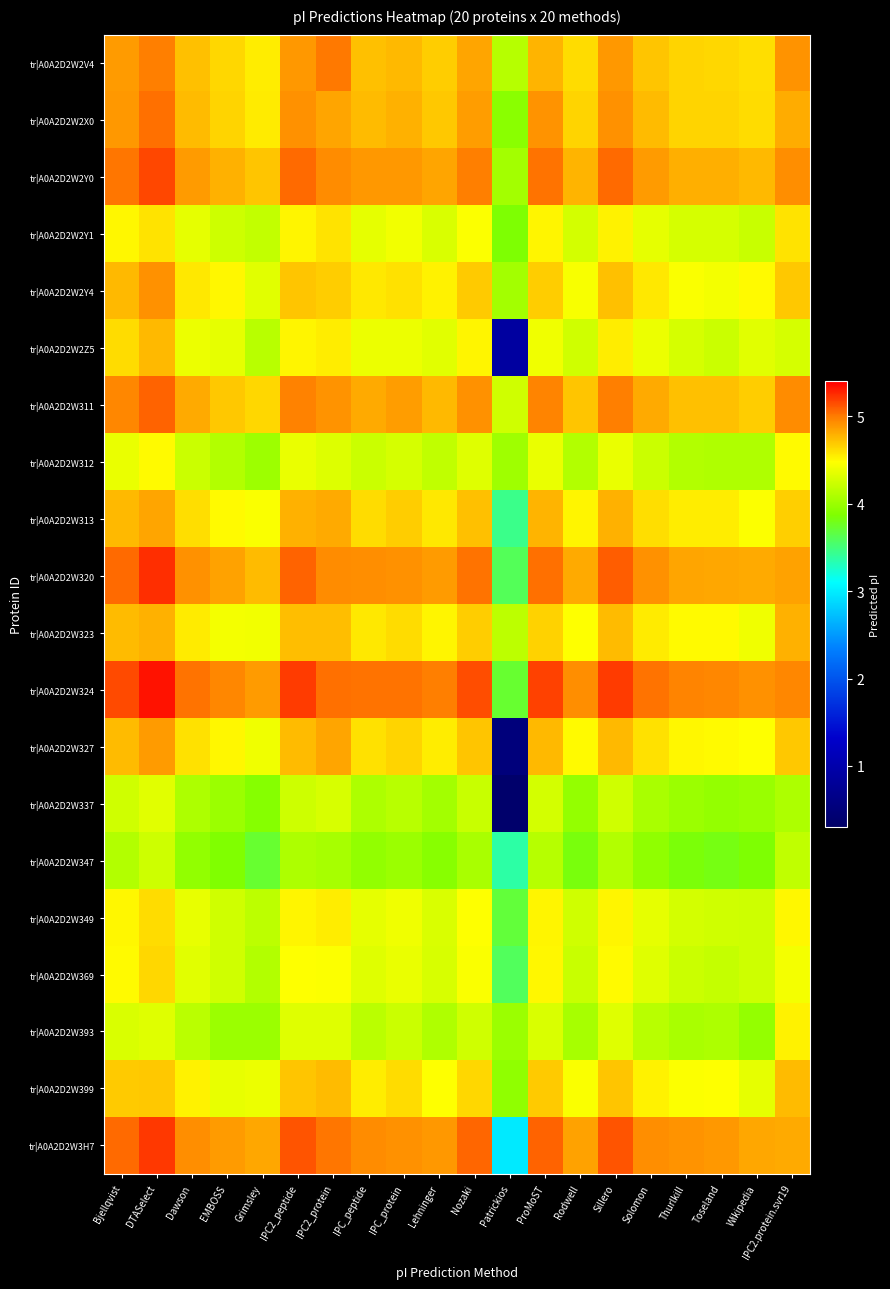

Reading left to right, extract all data points from this chart.

tr|A0A2D2W2V4: Bjellqvist=4.9	DTASelect=5.0	Dawson=4.7	EMBOSS=4.6	Grimsley=4.5	IPC2_peptide=4.9	IPC2_protein=5.0	IPC_peptide=4.7	IPC_protein=4.8	Lehninger=4.7	Nozaki=4.8	Patrickios=4.1	ProMoST=4.8	Rodwell=4.6	Sillero=4.9	Solomon=4.7	Thurlkill=4.6	Toseland=4.6	Wikipedia=4.6	IPC2.protein.svr19=4.9
tr|A0A2D2W2X0: Bjellqvist=4.9	DTASelect=5.0	Dawson=4.7	EMBOSS=4.6	Grimsley=4.6	IPC2_peptide=4.9	IPC2_protein=4.8	IPC_peptide=4.7	IPC_protein=4.8	Lehninger=4.7	Nozaki=4.9	Patrickios=3.9	ProMoST=4.9	Rodwell=4.6	Sillero=4.9	Solomon=4.7	Thurlkill=4.6	Toseland=4.6	Wikipedia=4.6	IPC2.protein.svr19=4.8
tr|A0A2D2W2Y0: Bjellqvist=5.0	DTASelect=5.2	Dawson=4.9	EMBOSS=4.8	Grimsley=4.7	IPC2_peptide=5.1	IPC2_protein=4.9	IPC_peptide=4.9	IPC_protein=4.9	Lehninger=4.8	Nozaki=5.0	Patrickios=4.0	ProMoST=5.0	Rodwell=4.8	Sillero=5.1	Solomon=4.9	Thurlkill=4.8	Toseland=4.8	Wikipedia=4.8	IPC2.protein.svr19=4.9
tr|A0A2D2W2Y1: Bjellqvist=4.5	DTASelect=4.6	Dawson=4.4	EMBOSS=4.2	Grimsley=4.2	IPC2_peptide=4.5	IPC2_protein=4.6	IPC_peptide=4.4	IPC_protein=4.4	Lehninger=4.3	Nozaki=4.5	Patrickios=3.9	ProMoST=4.5	Rodwell=4.3	Sillero=4.5	Solomon=4.4	Thurlkill=4.3	Toseland=4.3	Wikipedia=4.2	IPC2.protein.svr19=4.6
tr|A0A2D2W2Y4: Bjellqvist=4.8	DTASelect=4.9	Dawson=4.6	EMBOSS=4.5	Grimsley=4.3	IPC2_peptide=4.7	IPC2_protein=4.7	IPC_peptide=4.6	IPC_protein=4.6	Lehninger=4.5	Nozaki=4.7	Patrickios=4.0	ProMoST=4.7	Rodwell=4.4	Sillero=4.7	Solomon=4.6	Thurlkill=4.5	Toseland=4.4	Wikipedia=4.5	IPC2.protein.svr19=4.7
tr|A0A2D2W2Z5: Bjellqvist=4.6	DTASelect=4.8	Dawson=4.4	EMBOSS=4.4	Grimsley=4.1	IPC2_peptide=4.5	IPC2_protein=4.5	IPC_peptide=4.4	IPC_protein=4.4	Lehninger=4.3	Nozaki=4.5	Patrickios=0.9	ProMoST=4.4	Rodwell=4.3	Sillero=4.5	Solomon=4.4	Thurlkill=4.3	Toseland=4.2	Wikipedia=4.3	IPC2.protein.svr19=4.3
tr|A0A2D2W311: Bjellqvist=5.0	DTASelect=5.1	Dawson=4.8	EMBOSS=4.7	Grimsley=4.6	IPC2_peptide=5.0	IPC2_protein=4.9	IPC_peptide=4.8	IPC_protein=4.9	Lehninger=4.8	Nozaki=4.9	Patrickios=4.3	ProMoST=5.0	Rodwell=4.7	Sillero=5.0	Solomon=4.8	Thurlkill=4.7	Toseland=4.7	Wikipedia=4.7	IPC2.protein.svr19=4.9
tr|A0A2D2W312: Bjellqvist=4.4	DTASelect=4.5	Dawson=4.2	EMBOSS=4.1	Grimsley=4.0	IPC2_peptide=4.4	IPC2_protein=4.3	IPC_peptide=4.2	IPC_protein=4.3	Lehninger=4.2	Nozaki=4.3	Patrickios=4.0	ProMoST=4.4	Rodwell=4.1	Sillero=4.4	Solomon=4.2	Thurlkill=4.1	Toseland=4.1	Wikipedia=4.1	IPC2.protein.svr19=4.5
tr|A0A2D2W313: Bjellqvist=4.8	DTASelect=4.8	Dawson=4.6	EMBOSS=4.5	Grimsley=4.5	IPC2_peptide=4.8	IPC2_protein=4.8	IPC_peptide=4.6	IPC_protein=4.7	Lehninger=4.6	Nozaki=4.7	Patrickios=3.5	ProMoST=4.8	Rodwell=4.5	Sillero=4.8	Solomon=4.6	Thurlkill=4.5	Toseland=4.5	Wikipedia=4.5	IPC2.protein.svr19=4.7
tr|A0A2D2W320: Bjellqvist=5.1	DTASelect=5.2	Dawson=4.9	EMBOSS=4.9	Grimsley=4.7	IPC2_peptide=5.1	IPC2_protein=4.9	IPC_peptide=4.9	IPC_protein=4.9	Lehninger=4.9	Nozaki=5.0	Patrickios=3.6	ProMoST=5.0	Rodwell=4.8	Sillero=5.1	Solomon=4.9	Thurlkill=4.8	Toseland=4.8	Wikipedia=4.8	IPC2.protein.svr19=4.8
tr|A0A2D2W323: Bjellqvist=4.7	DTASelect=4.8	Dawson=4.6	EMBOSS=4.4	Grimsley=4.4	IPC2_peptide=4.7	IPC2_protein=4.7	IPC_peptide=4.6	IPC_protein=4.6	Lehninger=4.5	Nozaki=4.7	Patrickios=4.2	ProMoST=4.7	Rodwell=4.5	Sillero=4.7	Solomon=4.6	Thurlkill=4.5	Toseland=4.5	Wikipedia=4.4	IPC2.protein.svr19=4.8
tr|A0A2D2W324: Bjellqvist=5.2	DTASelect=5.3	Dawson=5.0	EMBOSS=5.0	Grimsley=4.9	IPC2_peptide=5.2	IPC2_protein=5.0	IPC_peptide=5.0	IPC_protein=5.0	Lehninger=5.0	Nozaki=5.1	Patrickios=3.7	ProMoST=5.2	Rodwell=4.9	Sillero=5.2	Solomon=5.0	Thurlkill=5.0	Toseland=5.0	Wikipedia=4.9	IPC2.protein.svr19=5.0
tr|A0A2D2W327: Bjellqvist=4.7	DTASelect=4.9	Dawson=4.6	EMBOSS=4.5	Grimsley=4.4	IPC2_peptide=4.7	IPC2_protein=4.8	IPC_peptide=4.6	IPC_protein=4.6	Lehninger=4.5	Nozaki=4.7	Patrickios=0.5	ProMoST=4.8	Rodwell=4.5	Sillero=4.8	Solomon=4.6	Thurlkill=4.5	Toseland=4.5	Wikipedia=4.5	IPC2.protein.svr19=4.7
tr|A0A2D2W337: Bjellqvist=4.3	DTASelect=4.3	Dawson=4.1	EMBOSS=4.0	Grimsley=3.9	IPC2_peptide=4.2	IPC2_protein=4.3	IPC_peptide=4.1	IPC_protein=4.1	Lehninger=4.0	Nozaki=4.2	Patrickios=0.4	ProMoST=4.3	Rodwell=4.0	Sillero=4.3	Solomon=4.1	Thurlkill=4.0	Toseland=4.0	Wikipedia=4.0	IPC2.protein.svr19=4.1
tr|A0A2D2W347: Bjellqvist=4.1	DTASelect=4.2	Dawson=4.0	EMBOSS=3.9	Grimsley=3.7	IPC2_peptide=4.1	IPC2_protein=4.1	IPC_peptide=4.0	IPC_protein=4.0	Lehninger=3.9	Nozaki=4.1	Patrickios=3.4	ProMoST=4.1	Rodwell=3.8	Sillero=4.1	Solomon=3.9	Thurlkill=3.8	Toseland=3.8	Wikipedia=3.9	IPC2.protein.svr19=4.2
tr|A0A2D2W349: Bjellqvist=4.5	DTASelect=4.6	Dawson=4.4	EMBOSS=4.3	Grimsley=4.2	IPC2_peptide=4.5	IPC2_protein=4.5	IPC_peptide=4.4	IPC_protein=4.4	Lehninger=4.3	Nozaki=4.5	Patrickios=3.7	ProMoST=4.5	Rodwell=4.3	Sillero=4.5	Solomon=4.4	Thurlkill=4.3	Toseland=4.3	Wikipedia=4.2	IPC2.protein.svr19=4.5
tr|A0A2D2W369: Bjellqvist=4.5	DTASelect=4.6	Dawson=4.3	EMBOSS=4.3	Grimsley=4.1	IPC2_peptide=4.5	IPC2_protein=4.5	IPC_peptide=4.3	IPC_protein=4.4	Lehninger=4.3	Nozaki=4.5	Patrickios=3.6	ProMoST=4.5	Rodwell=4.2	Sillero=4.5	Solomon=4.3	Thurlkill=4.2	Toseland=4.2	Wikipedia=4.2	IPC2.protein.svr19=4.4
tr|A0A2D2W393: Bjellqvist=4.3	DTASelect=4.3	Dawson=4.2	EMBOSS=4.0	Grimsley=4.0	IPC2_peptide=4.3	IPC2_protein=4.3	IPC_peptide=4.2	IPC_protein=4.2	Lehninger=4.1	Nozaki=4.3	Patrickios=4.0	ProMoST=4.3	Rodwell=4.1	Sillero=4.3	Solomon=4.1	Thurlkill=4.1	Toseland=4.1	Wikipedia=4.0	IPC2.protein.svr19=4.5
tr|A0A2D2W399: Bjellqvist=4.7	DTASelect=4.7	Dawson=4.5	EMBOSS=4.4	Grimsley=4.4	IPC2_peptide=4.7	IPC2_protein=4.7	IPC_peptide=4.5	IPC_protein=4.6	Lehninger=4.5	Nozaki=4.6	Patrickios=3.9	ProMoST=4.7	Rodwell=4.5	Sillero=4.7	Solomon=4.5	Thurlkill=4.5	Toseland=4.5	Wikipedia=4.4	IPC2.protein.svr19=4.7
tr|A0A2D2W3H7: Bjellqvist=5.1	DTASelect=5.2	Dawson=4.9	EMBOSS=4.9	Grimsley=4.8	IPC2_peptide=5.1	IPC2_protein=5.0	IPC_peptide=4.9	IPC_protein=4.9	Lehninger=4.9	Nozaki=5.1	Patrickios=3.0	ProMoST=5.1	Rodwell=4.9	Sillero=5.1	Solomon=4.9	Thurlkill=4.9	Toseland=4.9	Wikipedia=4.8	IPC2.protein.svr19=4.8